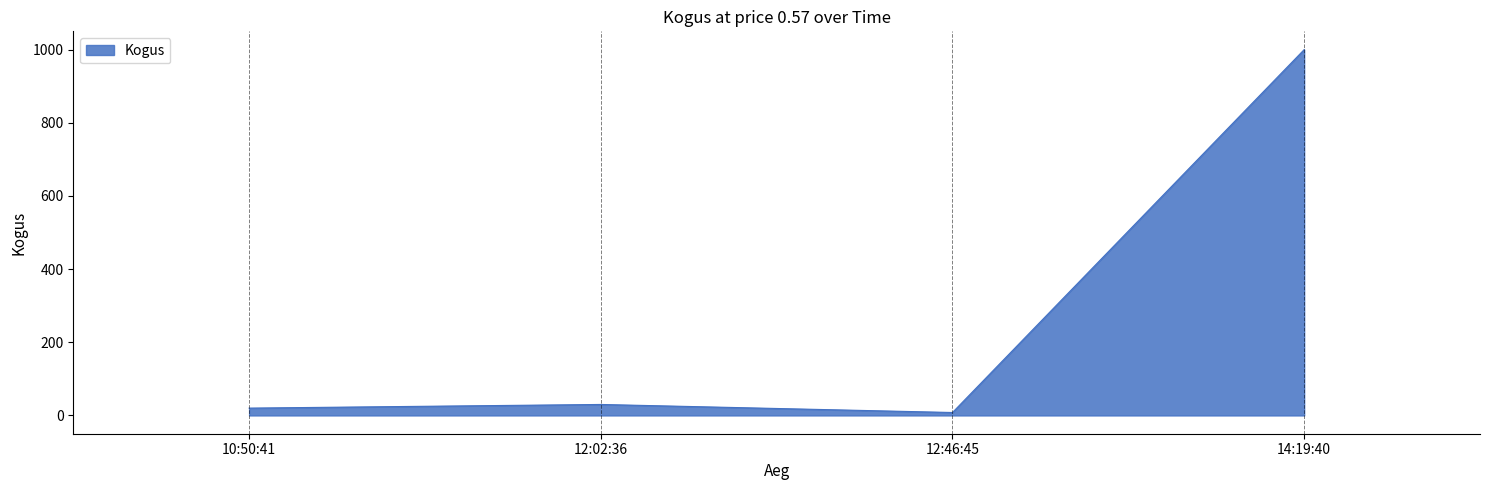

How many distinct data groups are displayed?

1